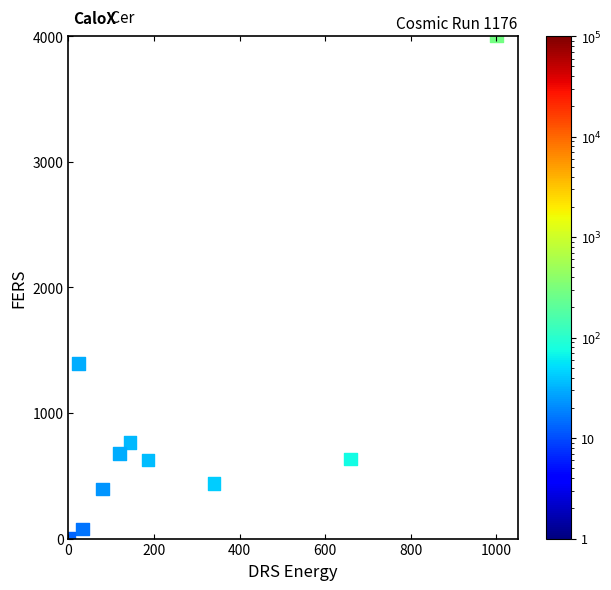

What is the average X value?

258.5